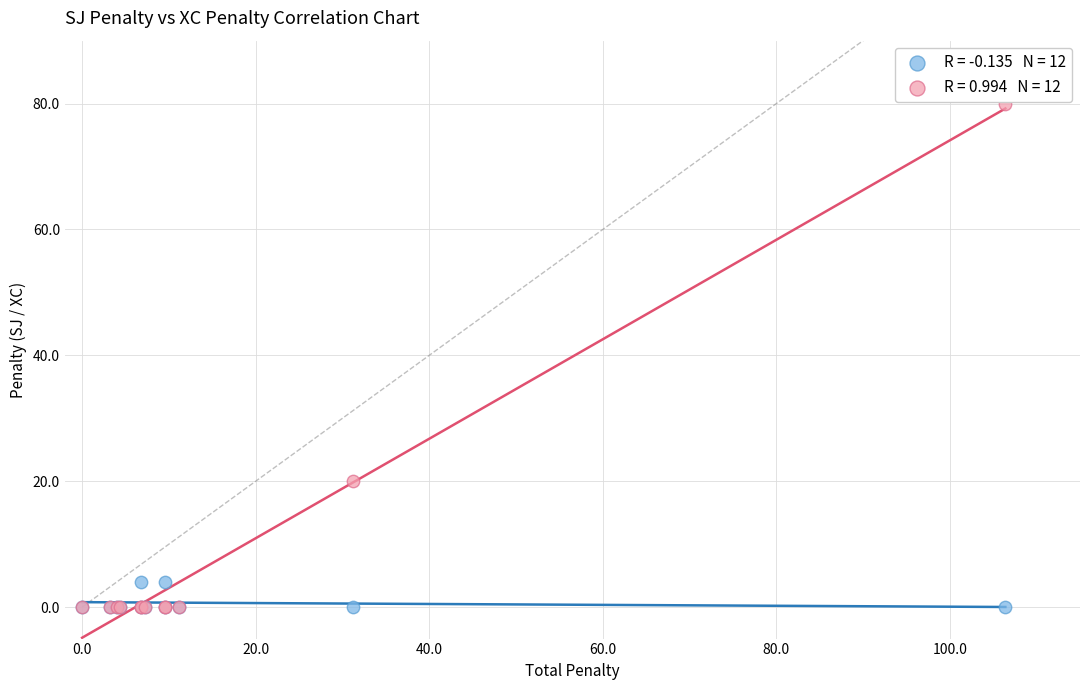

Across all series, what Y value is closest to 40?

20